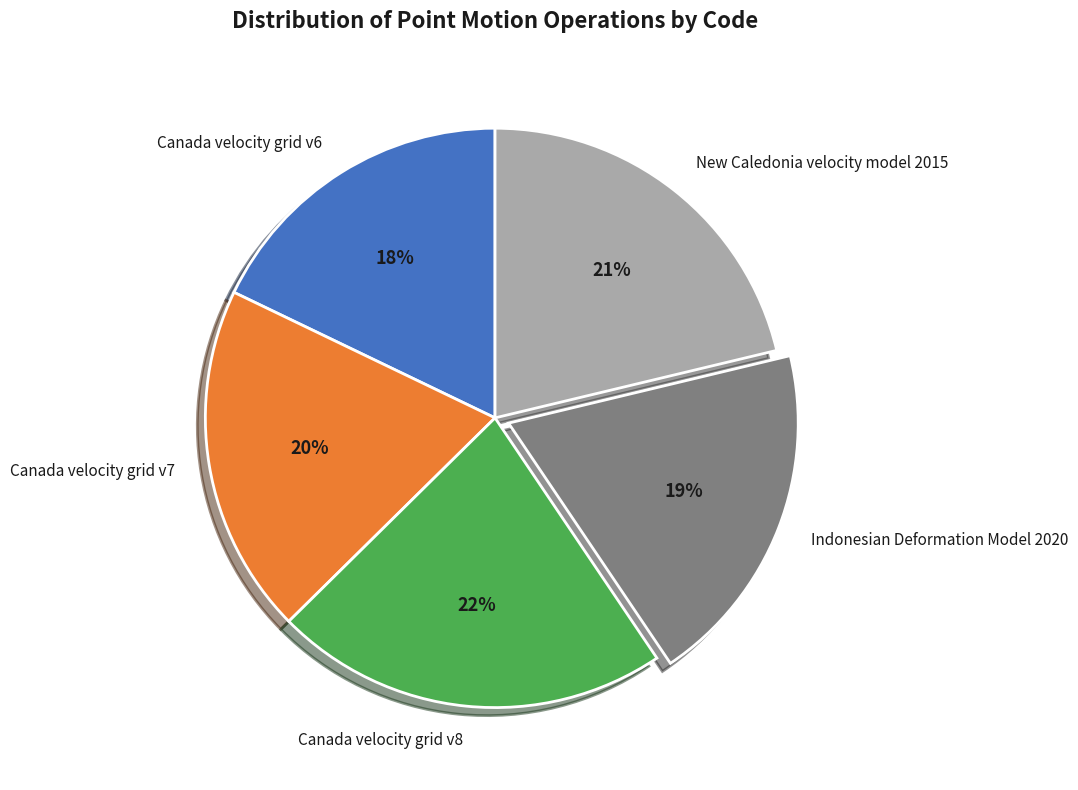

Do New Caledonia velocity model 2015 and Canada velocity grid v7 together represent more than half of the pie?

No